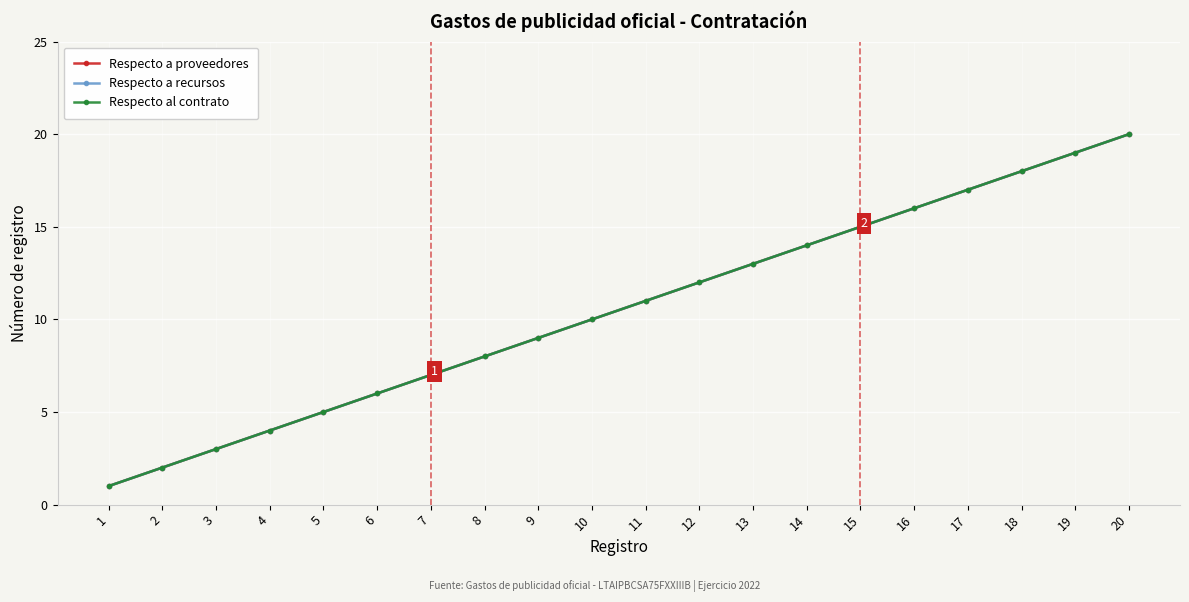

True or false: Respecto a recursos and Respecto a proveedores cross at least once.

False